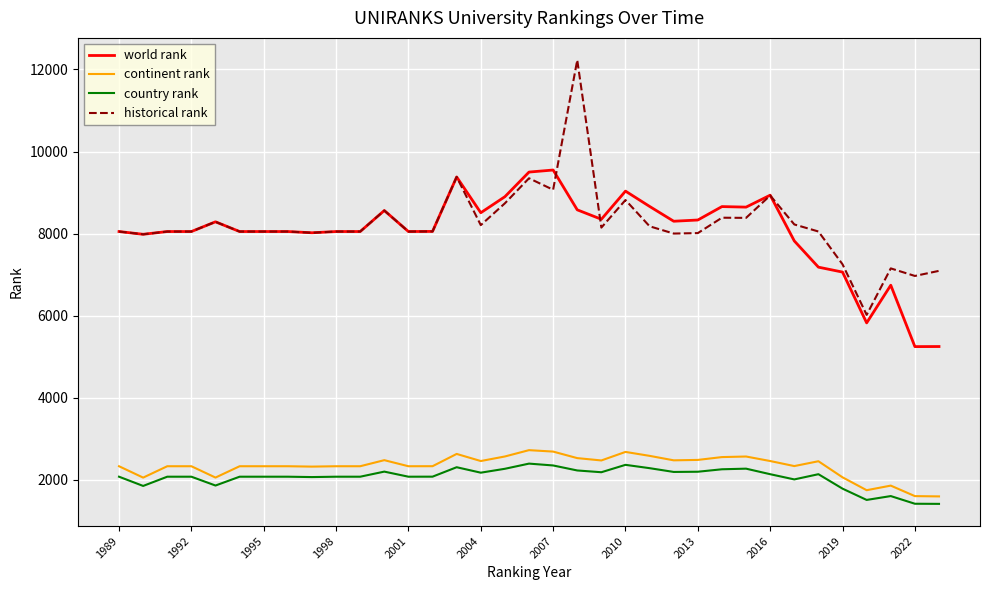

Which series has the largest range (max minus min)?

historical rank